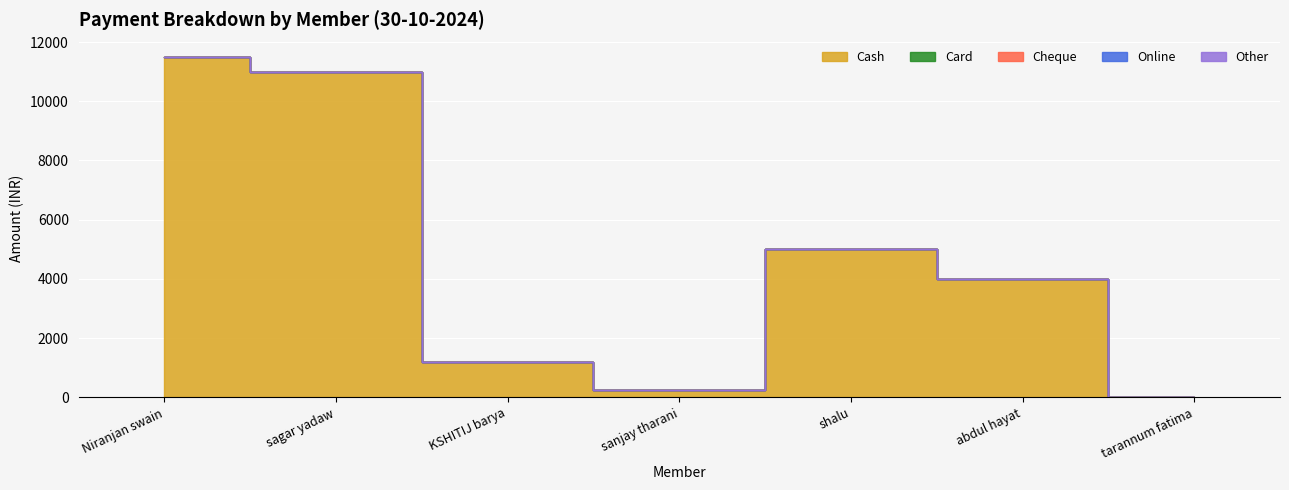

True or false: Card and Cash cross at least once.

False